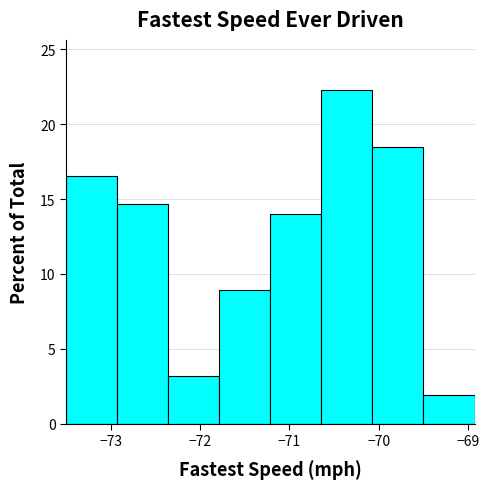

Over which range of the x-axis is the bar tallest?

-70.6 to -70.1